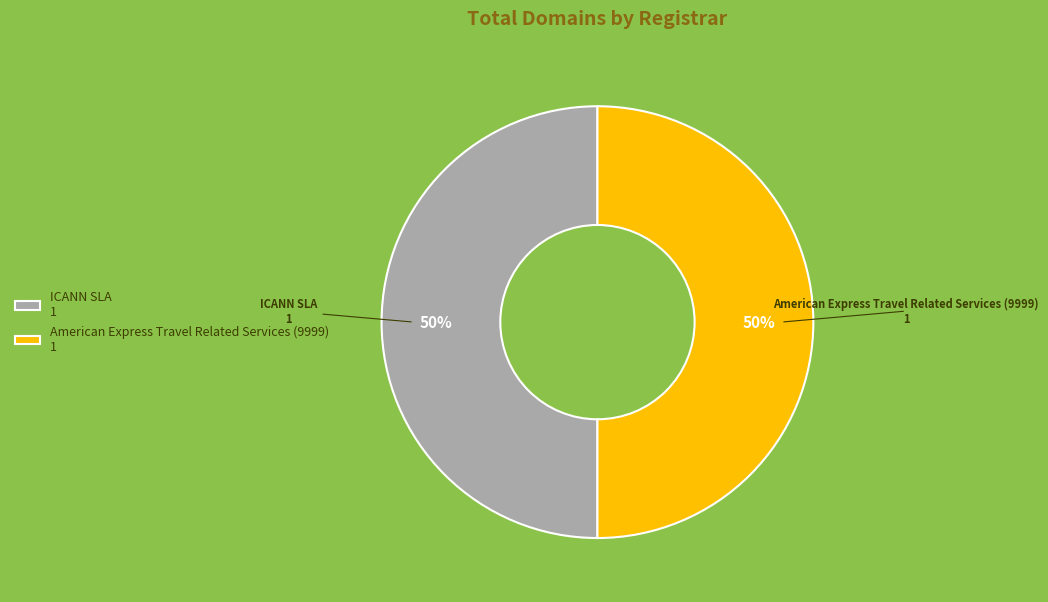

To the nearest percent, what is the average slice percentage?

50%